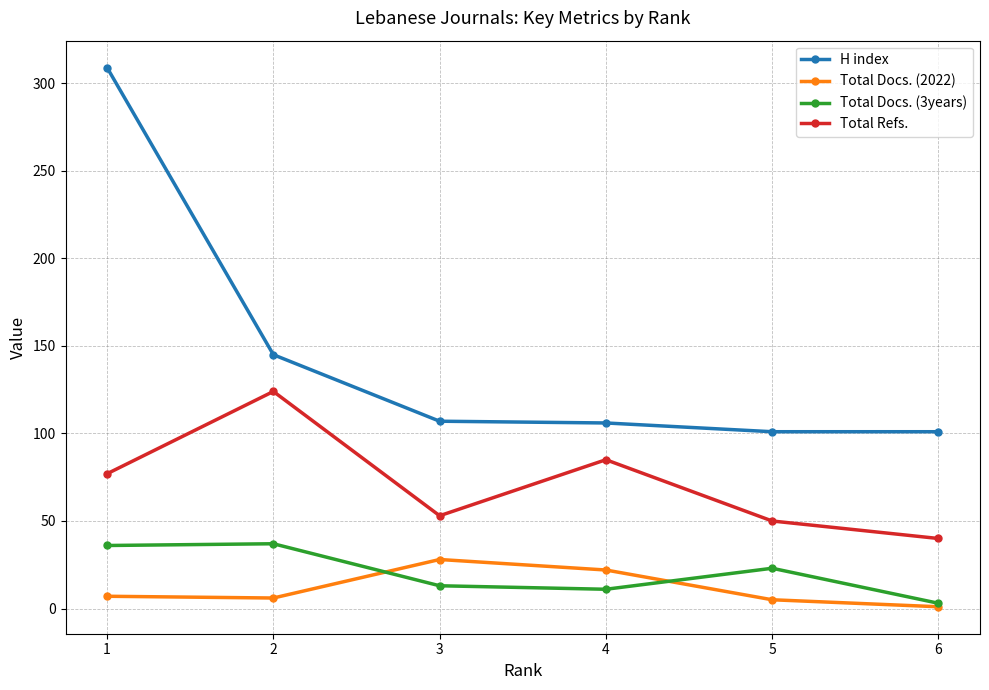

Which label corresponds to the largest value in the chart?

1